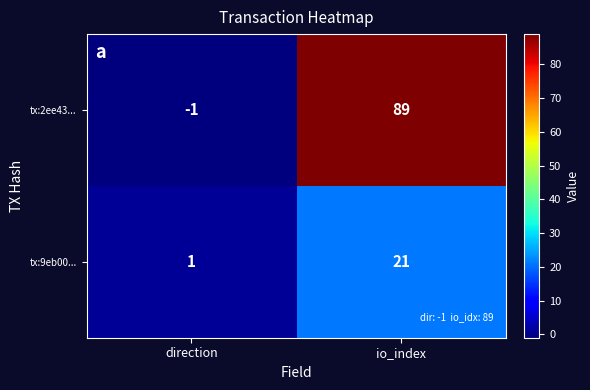

Which category has the lowest value in the tx:9eb00... series?

direction